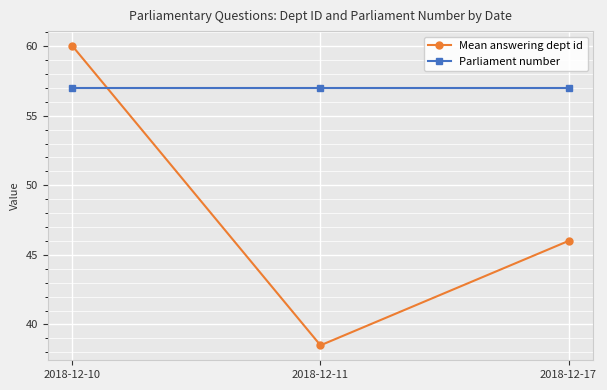

Which series has the widest spread of values?

Mean answering dept id